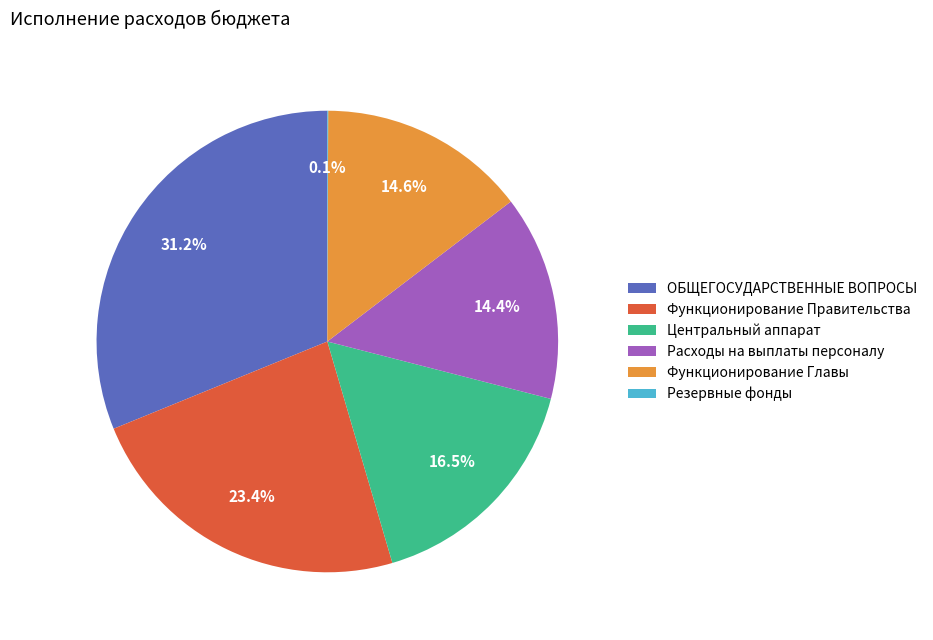

Which slice is the largest?

ОБЩЕГОСУДАРСТВЕННЫЕ ВОПРОСЫ